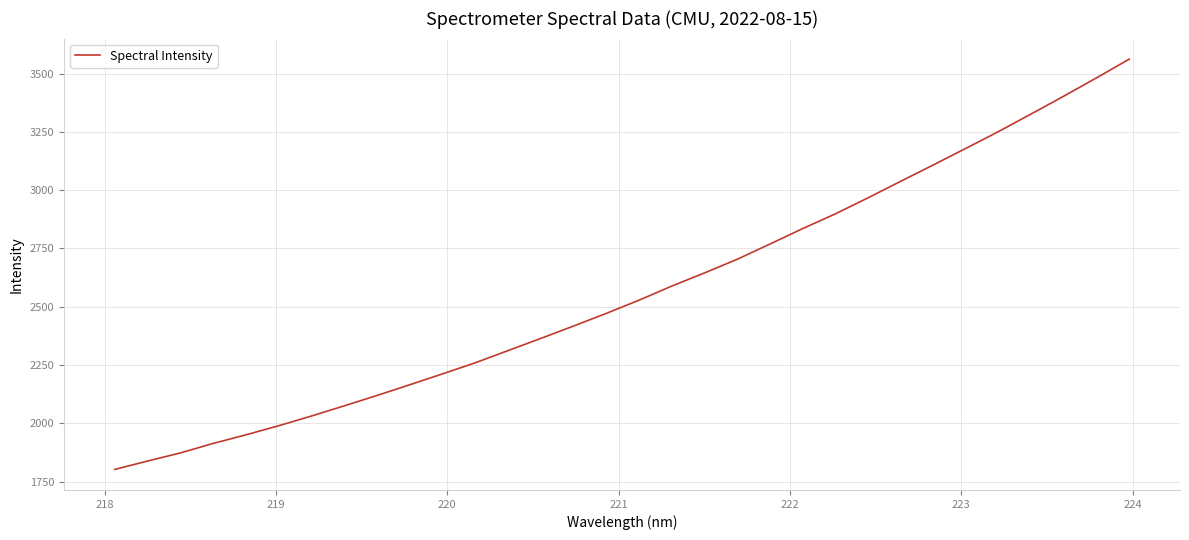

What is the difference between the maximum and minimum values?

1760.0